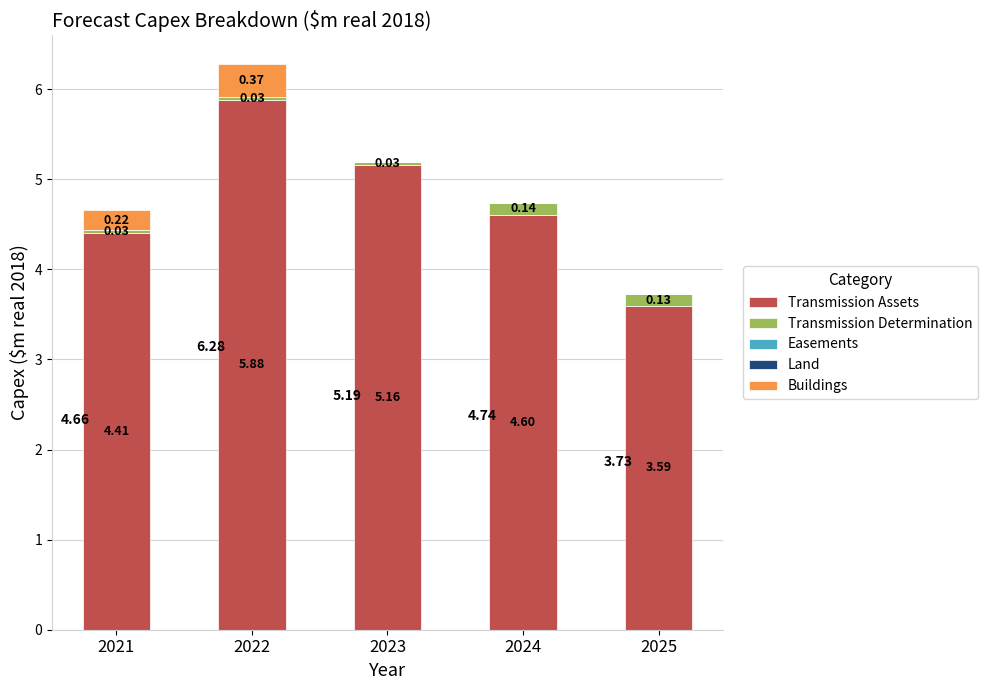

What is the sum of all Transmission Assets values?

23.6